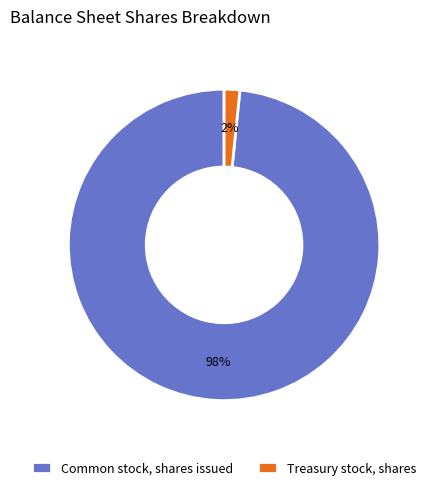

Which category has the smallest portion of the pie?

Treasury stock, shares